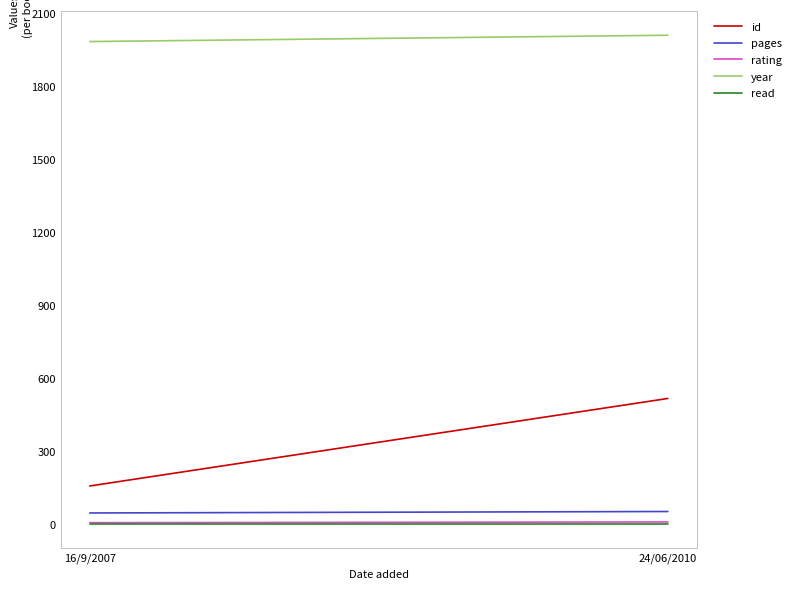

How many lines are shown in the chart?

5